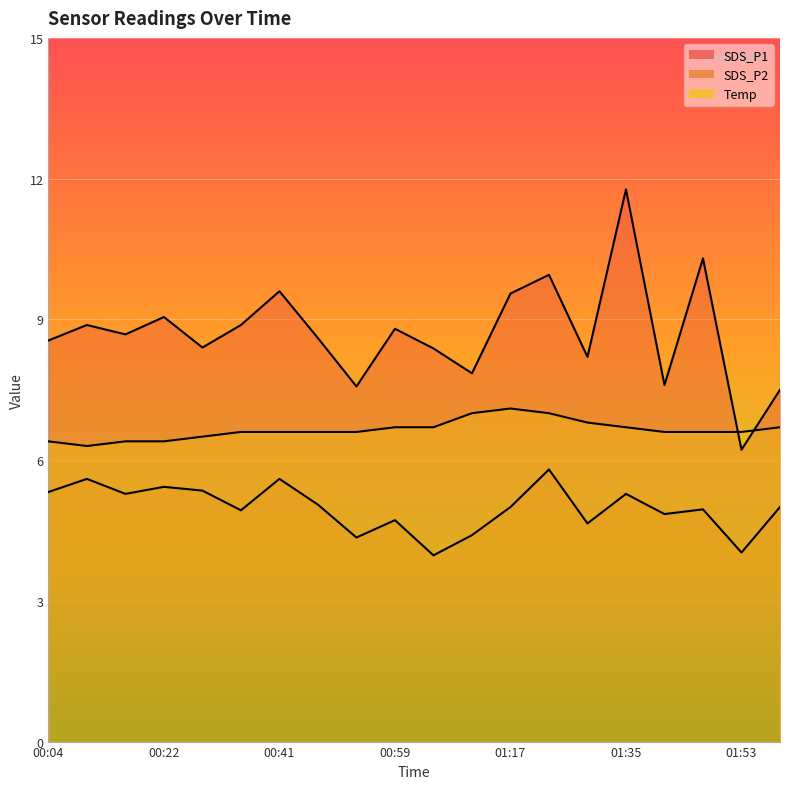

Is the value of SDS_P1 at 00:47 greater than the value of SDS_P2 at 01:23?

Yes